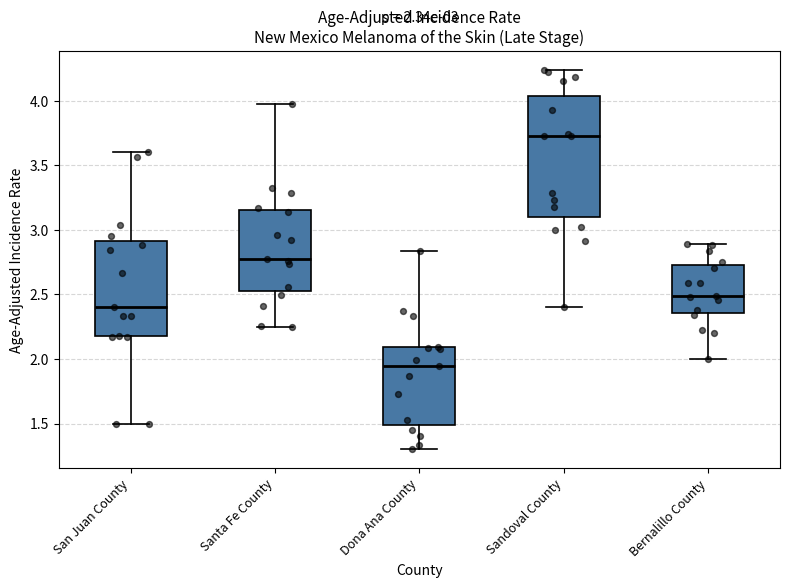

Which box has the highest median line?

Sandoval County